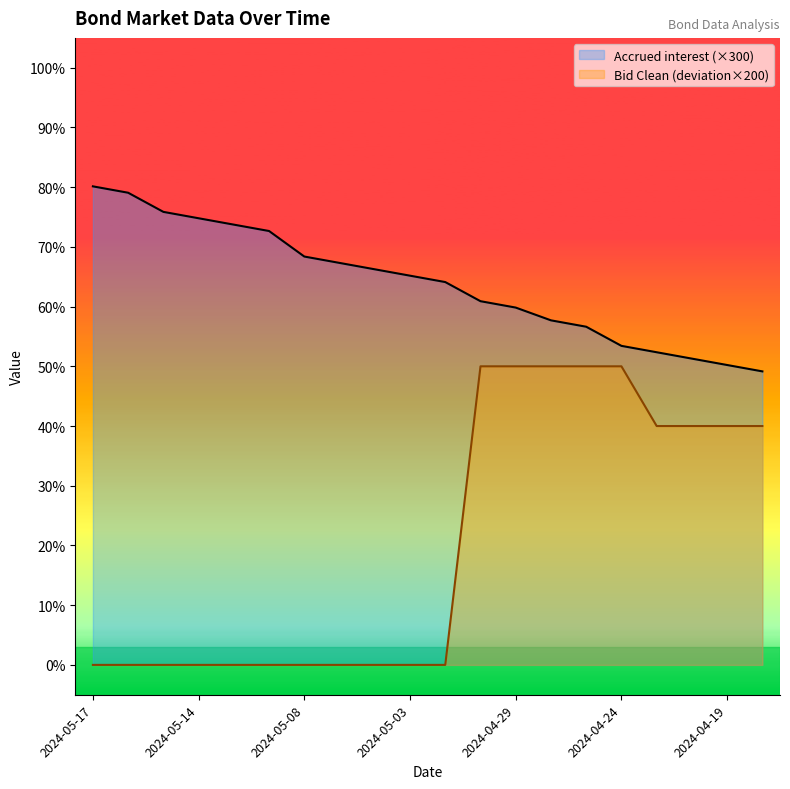

The Accrued interest series shows 68.4 at 2024-05-08. True or false?

True